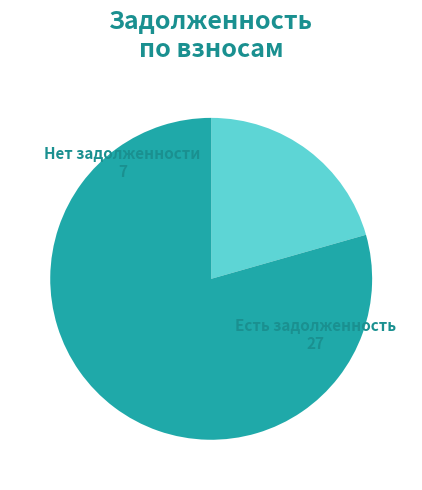

Does any single category account for the majority?

Yes